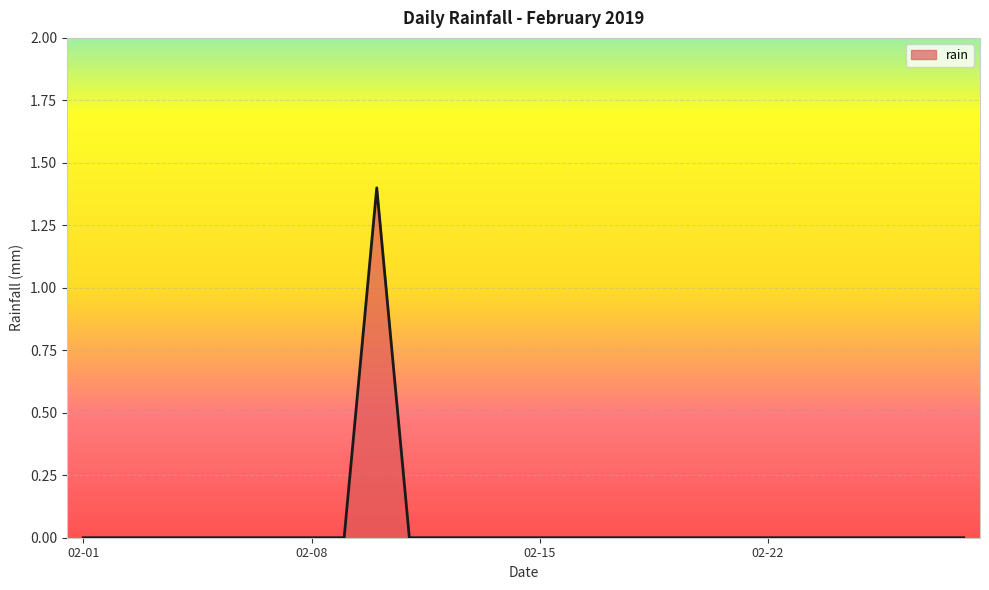

Reading left to right, what are all the values shown in this chart?

0.0	0.0	0.0	0.0	0.0	0.0	0.0	0.0	0.0	1.4	0.0	0.0	0.0	0.0	0.0	0.0	0.0	0.0	0.0	0.0	0.0	0.0	0.0	0.0	0.0	0.0	0.0	0.0